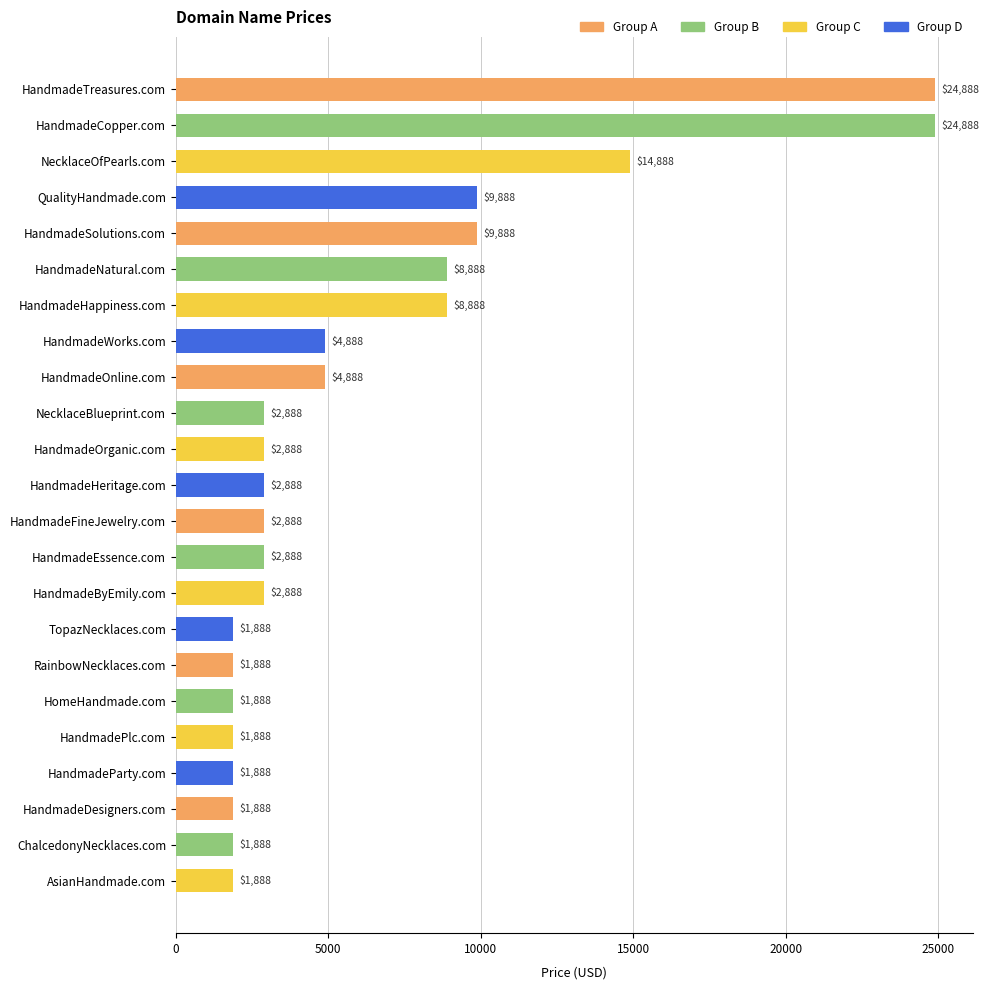

The value at HandmadeHeritage.com is 1080. True or false?

False